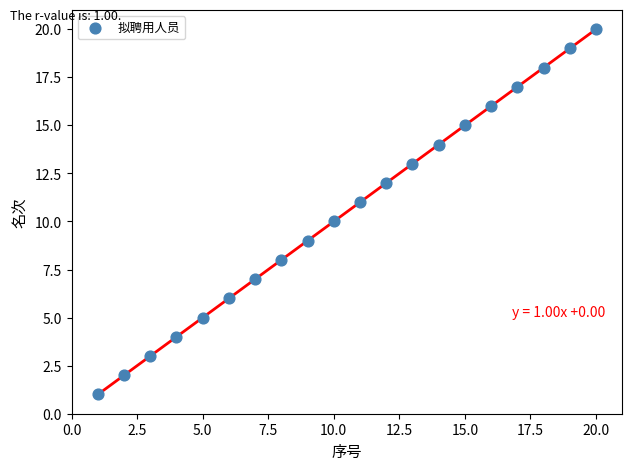

What is the range of X values (max minus min)?

19